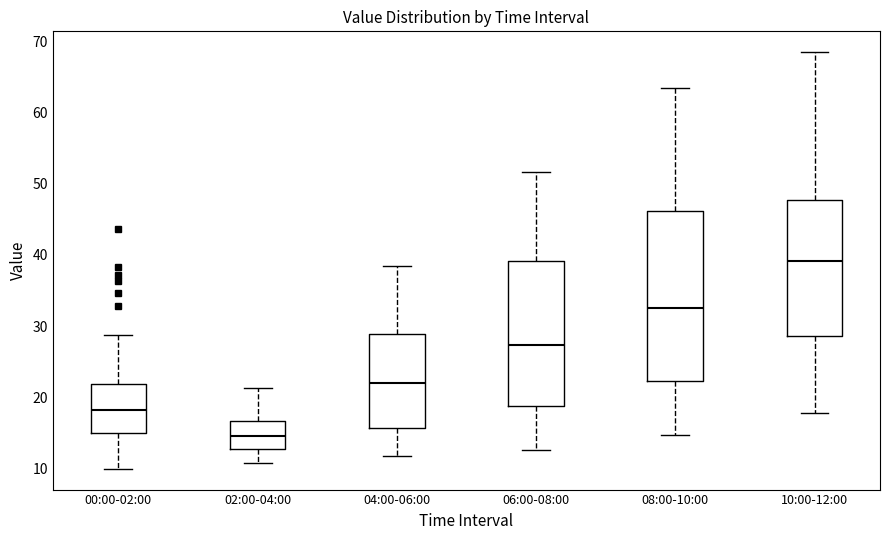

Reading left to right, read every box against the y-axis: the position of its median line, the range the box covers, and the ends of its whiskers. The values are not printed on the chart, so give them approximately, as read against the axis.

00:00-02:00: median 18, box 15 to 22, whiskers 10 to 29
02:00-04:00: median 15, box 13 to 17, whiskers 11 to 21
04:00-06:00: median 22, box 16 to 29, whiskers 12 to 39
06:00-08:00: median 27, box 19 to 39, whiskers 13 to 52
08:00-10:00: median 33, box 22 to 46, whiskers 15 to 64
10:00-12:00: median 39, box 29 to 48, whiskers 18 to 69